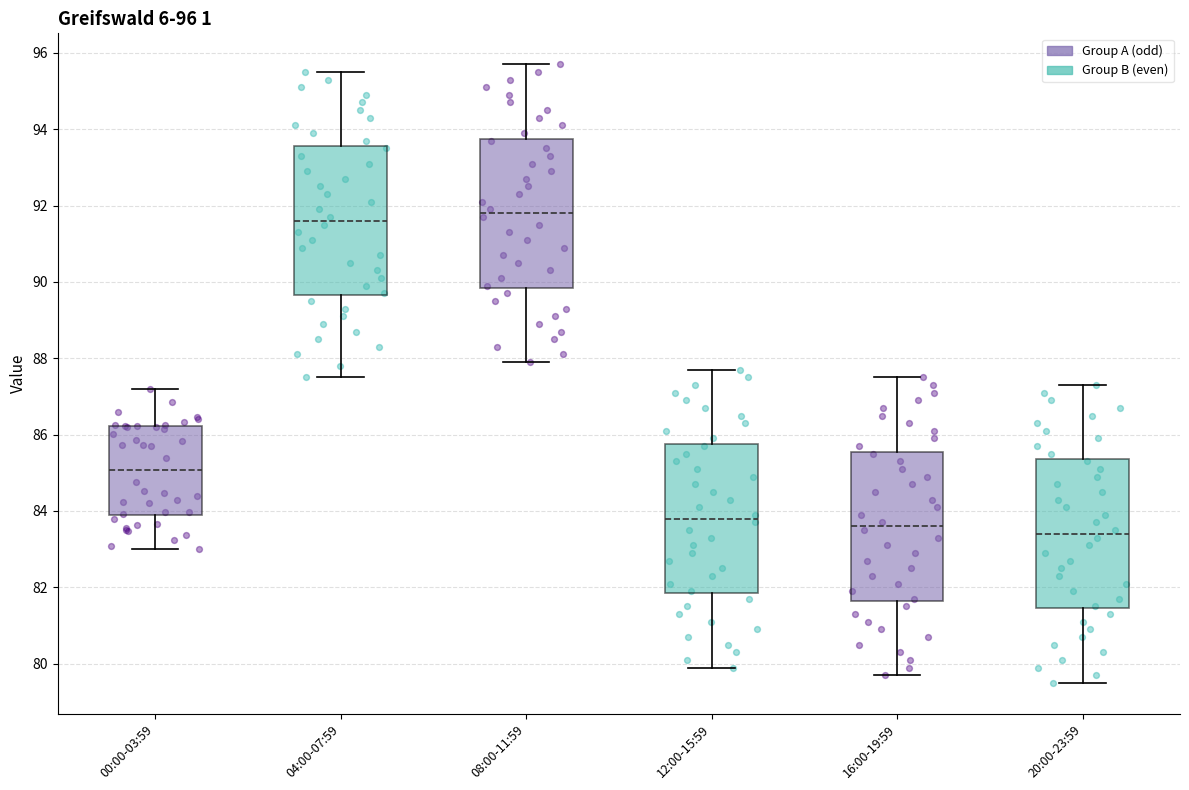

Which box's median line is the highest?

08:00-11:59